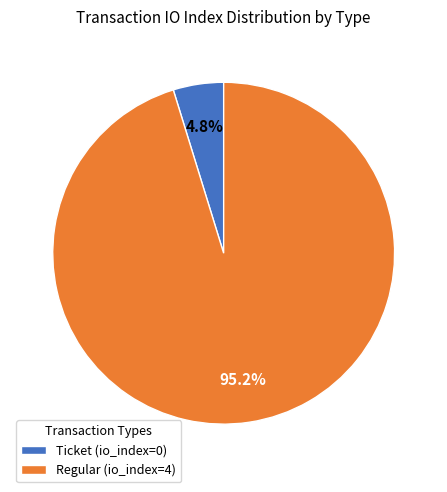

To the nearest percent, what is the combined percentage of Ticket (io_index=0) and Regular (io_index=4)?

100%